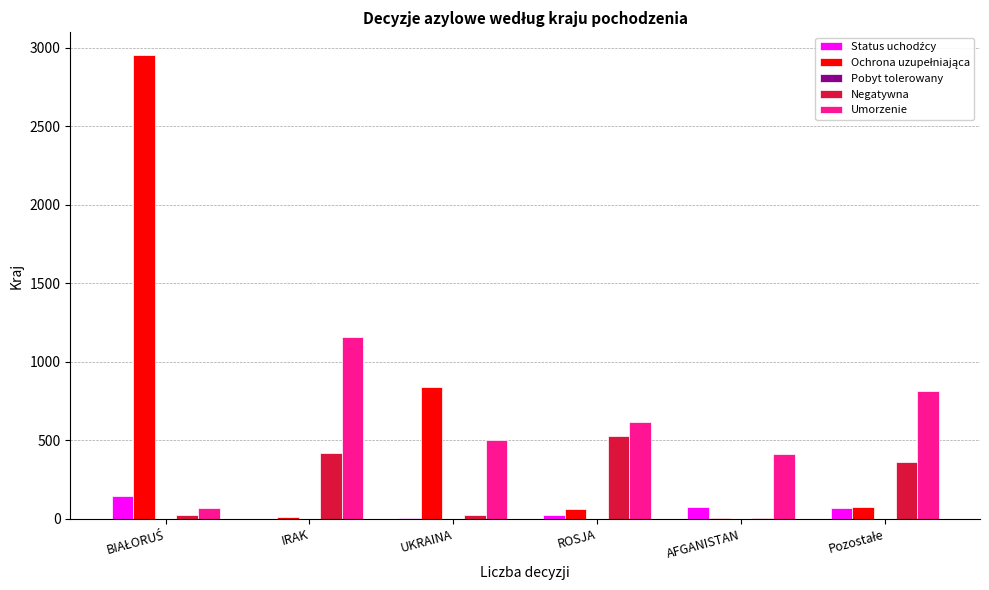

The value of Negatywna at ROSJA is 529. True or false?

True